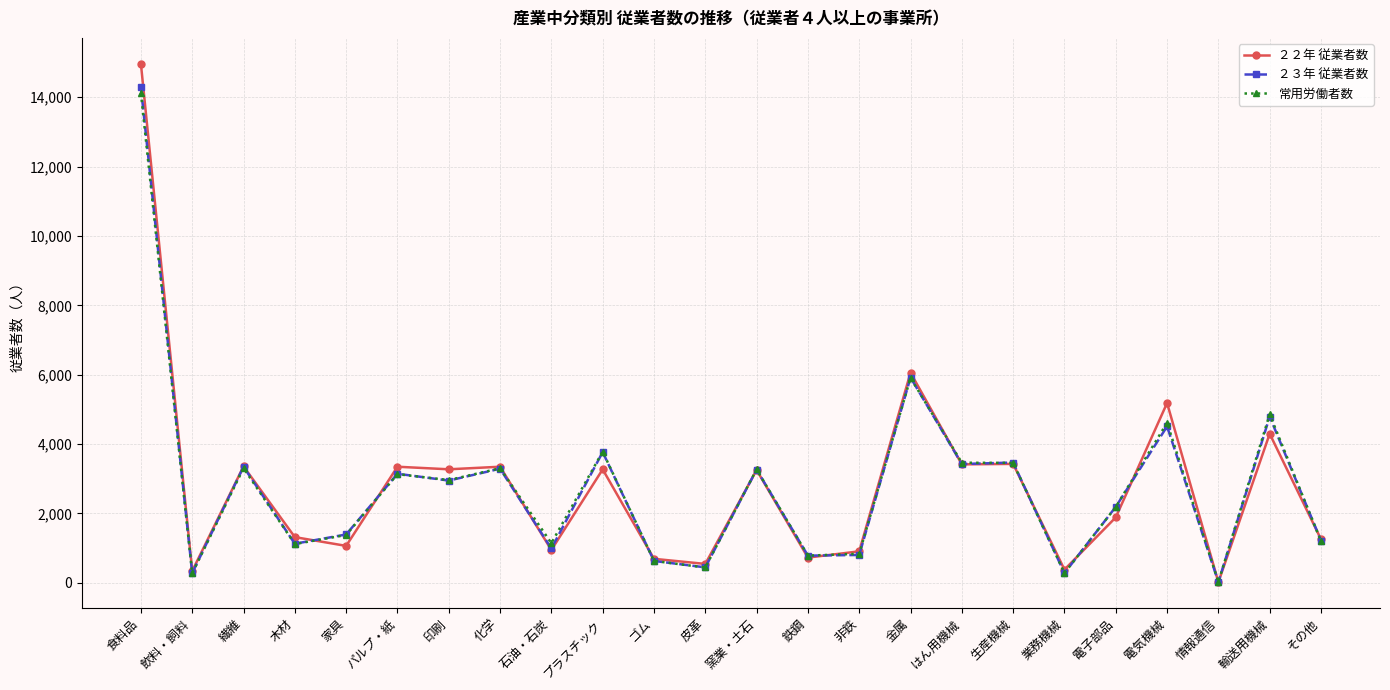

How many distinct data groups are displayed?

3